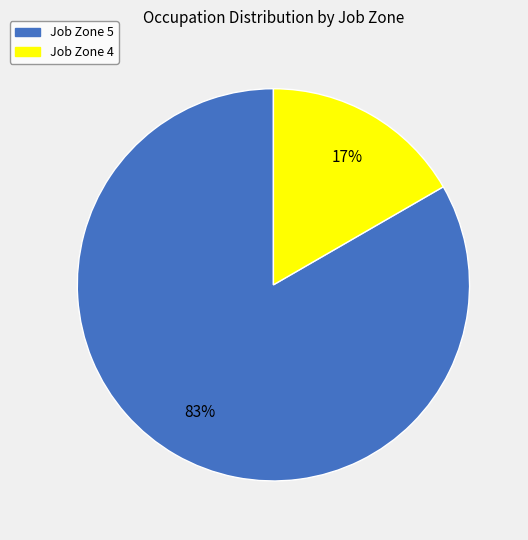

The Job Zone 5 slice represents 98% of the pie. True or false?

False